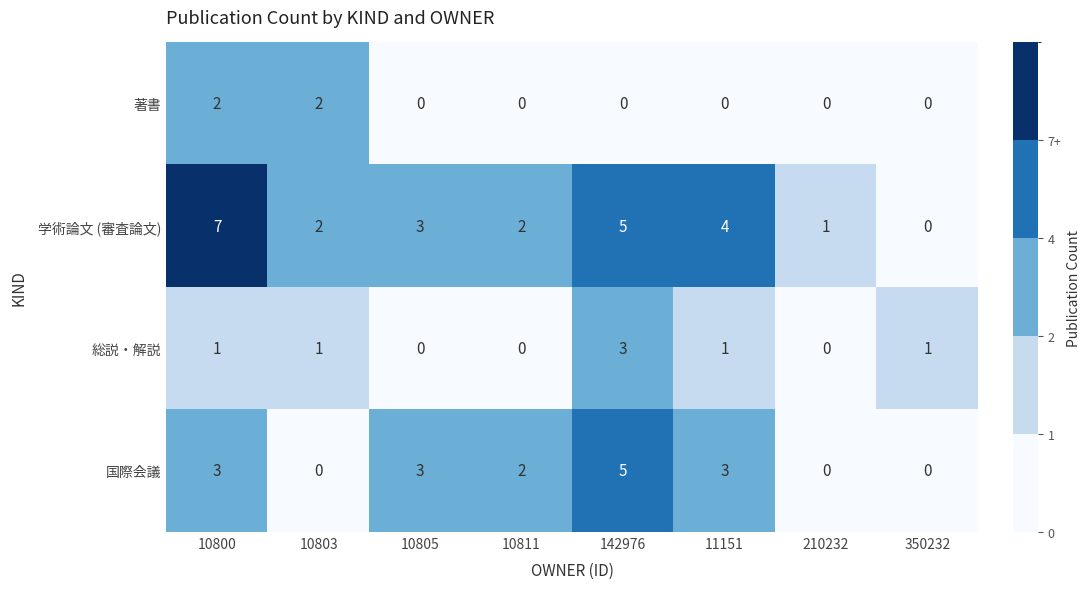

What is the difference between the second highest and second lowest values in the 学術論文 (審査論文) series?

4